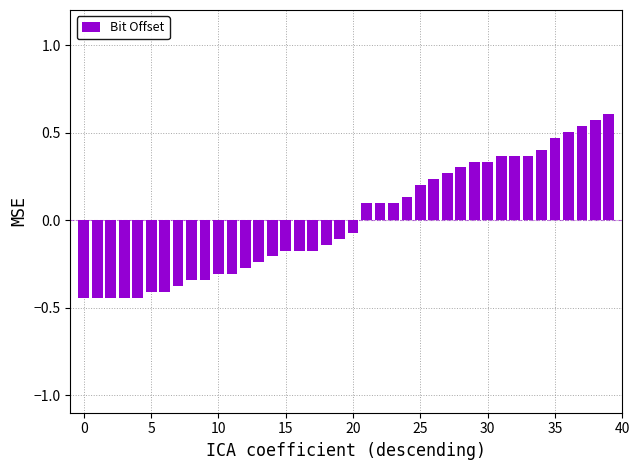

What is the difference between the second highest and minimum values?

1.0